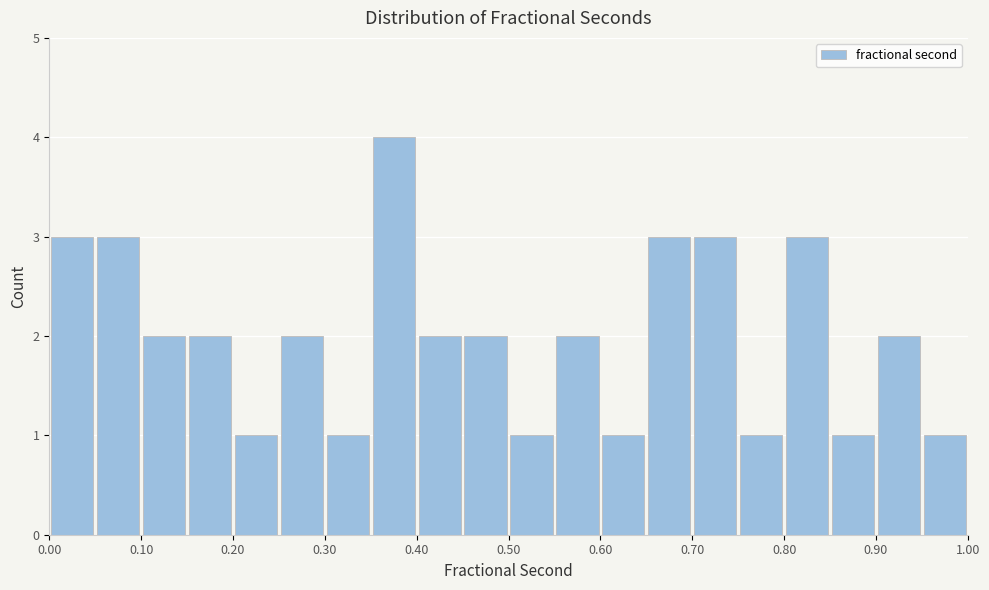

What is the height of the bar covering 0.00 to 0.05 on the x-axis? The values are not printed on the chart, so give them approximately, as read against the axis.

3